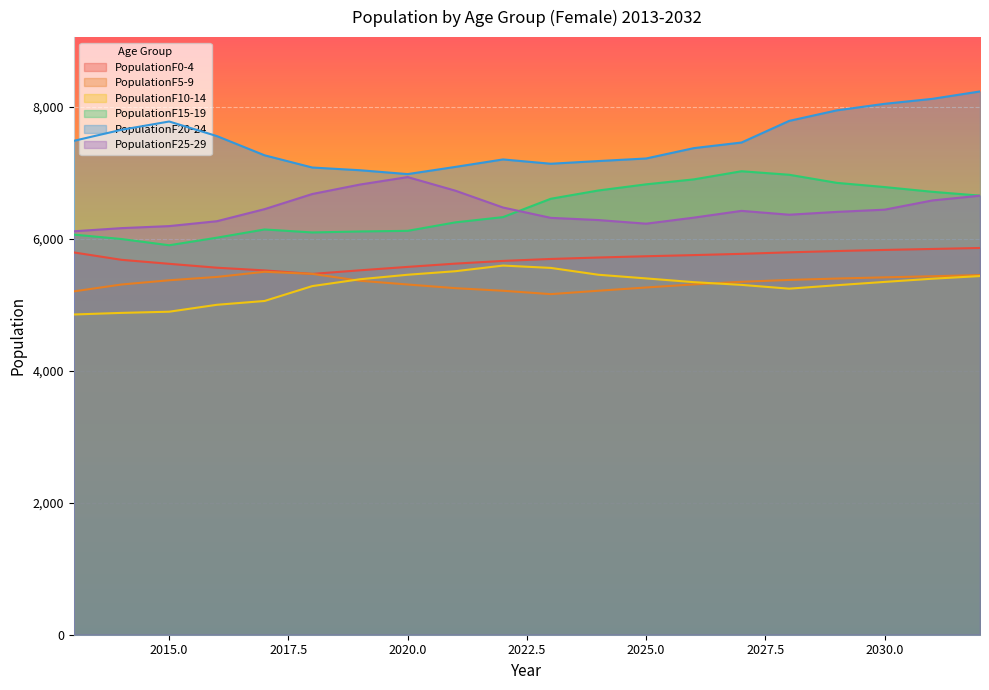

The PopulationF25-29 series shows 6404.1 at 2029. True or false?

True